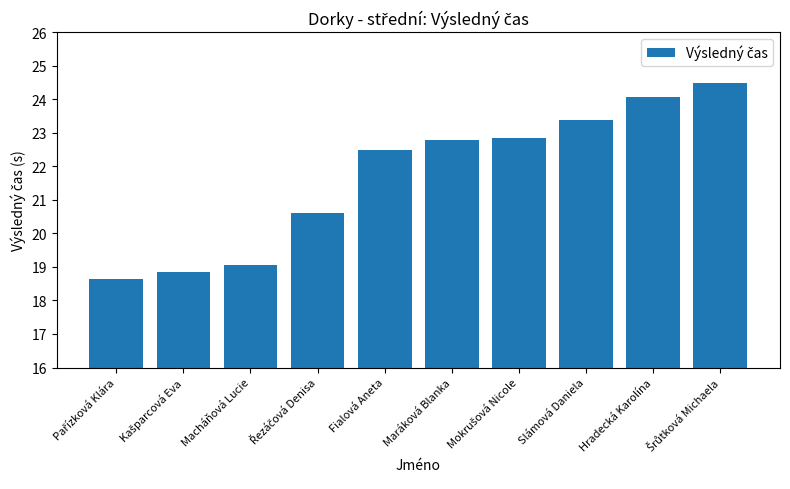

The chart shows a value of 35.8 at Maráková Blanka. True or false?

False